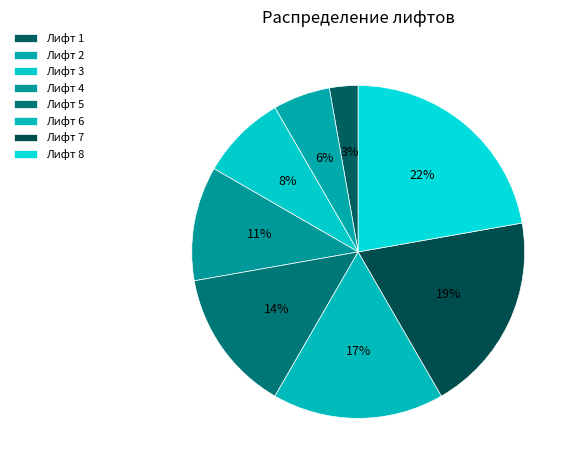

Is Лифт 3 the majority of the pie?

No